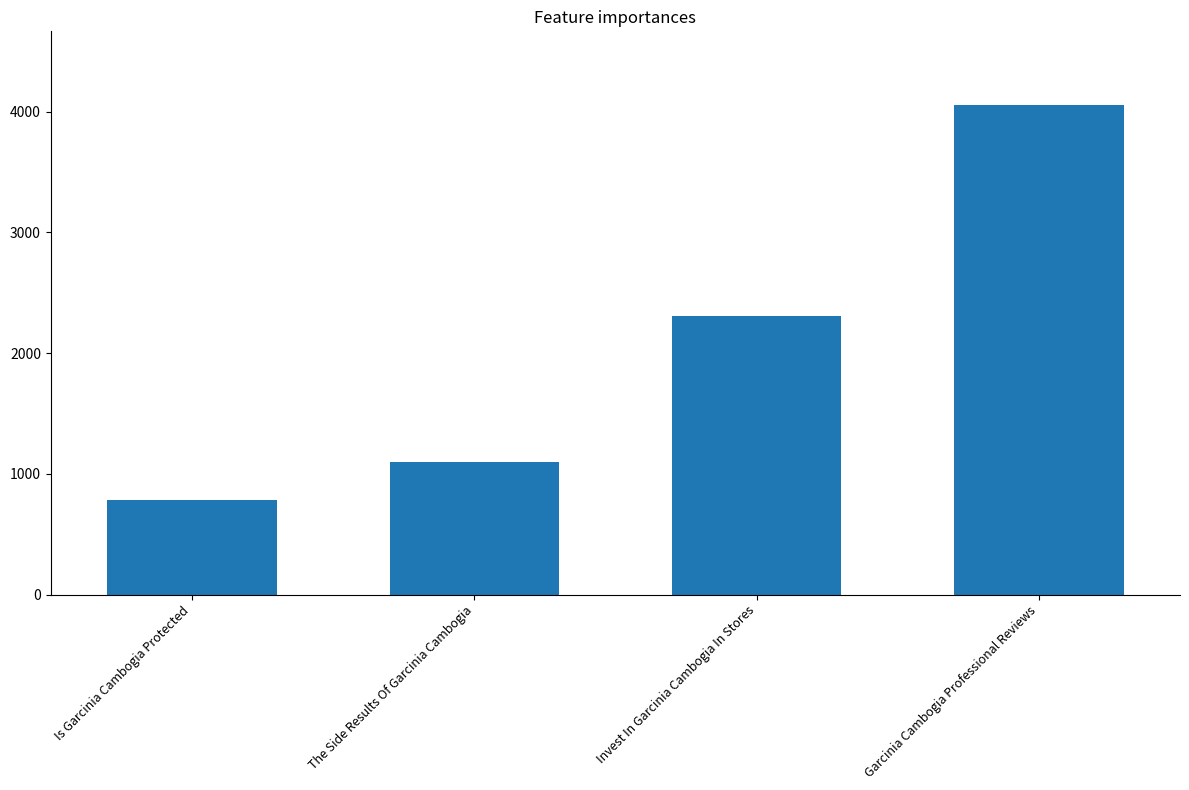

What is the minimum value shown in the chart?

787